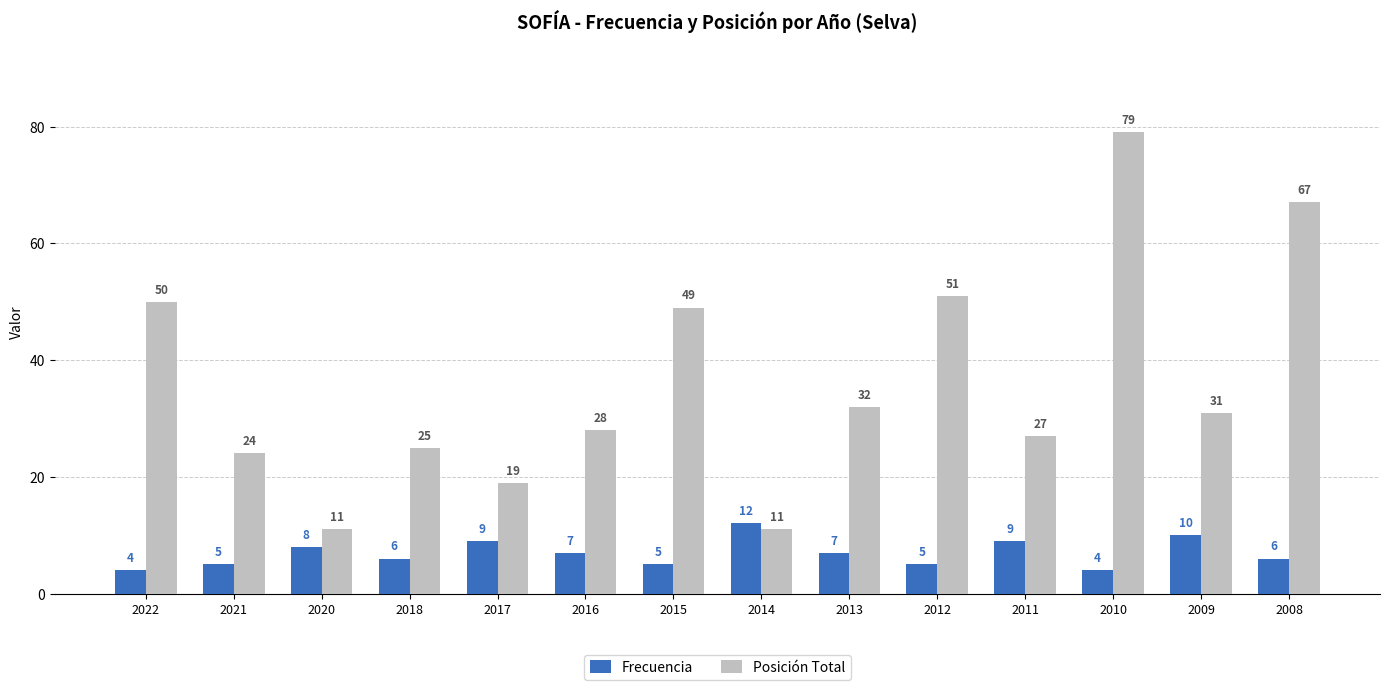

Which series has the largest total across all categories?

Posición Total